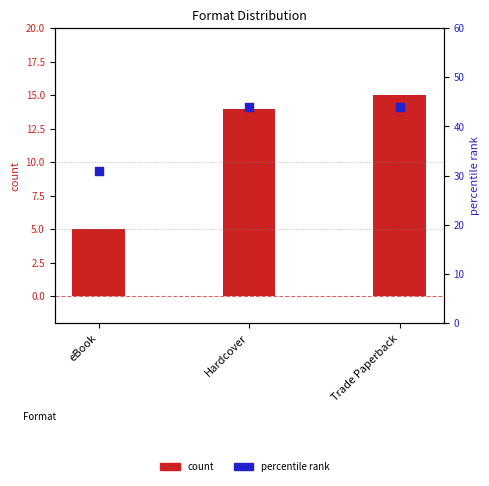

What is the total value across all series at Trade Paperback?

59